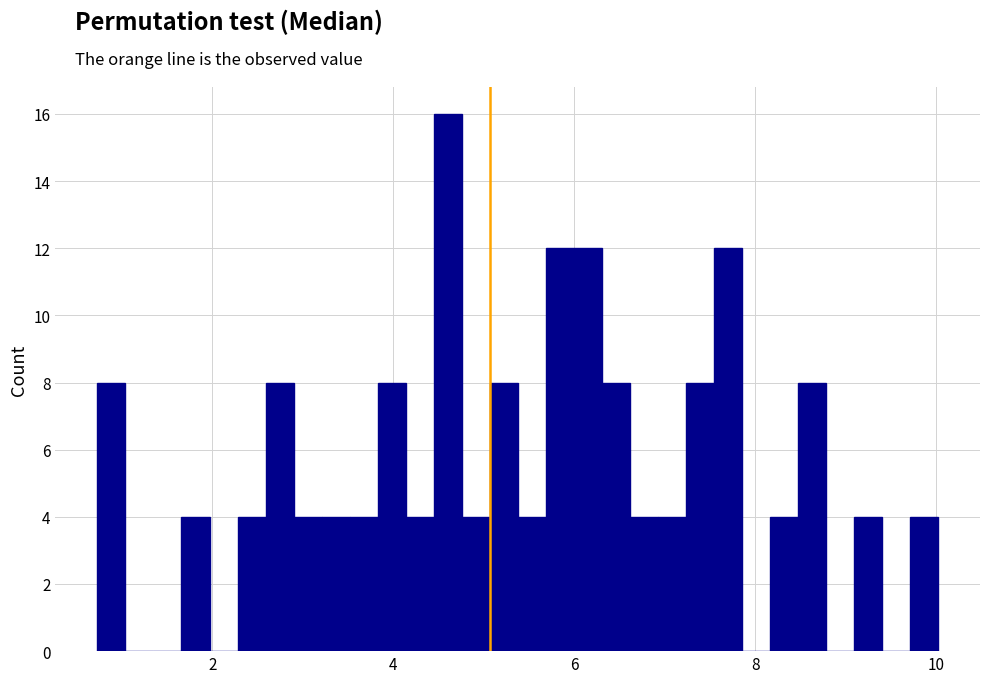

Around what value on the x-axis is the tallest bar? Give the approximate position of its centre, as read against the axis.

4.6